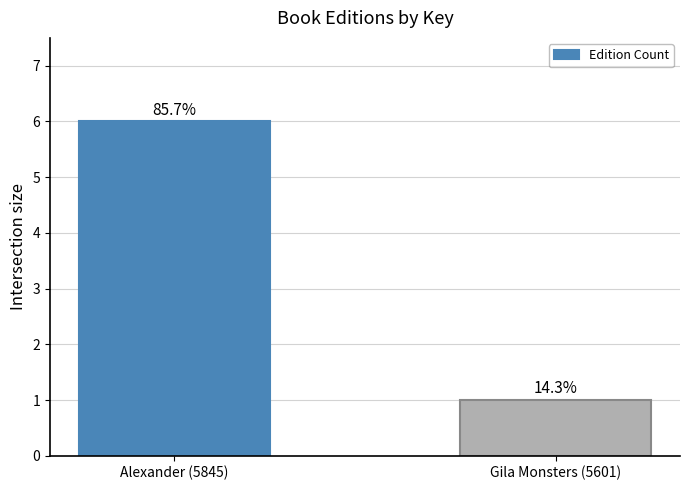

Does the chart contain any negative values?

No